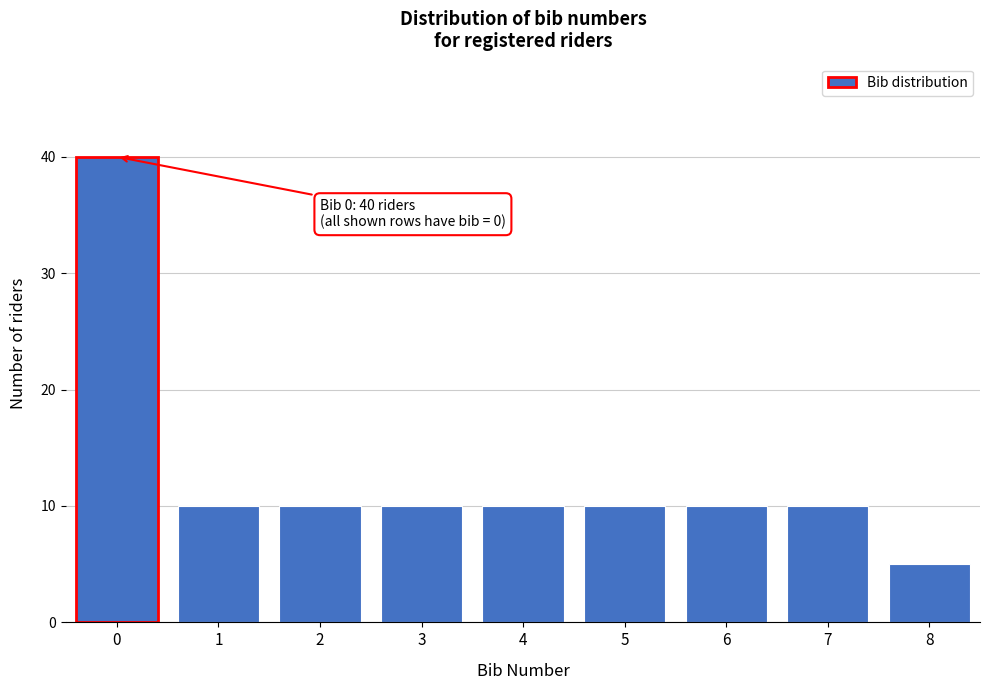

Reading left to right, extract all data points from this chart.

40	10	10	10	10	10	10	10	5